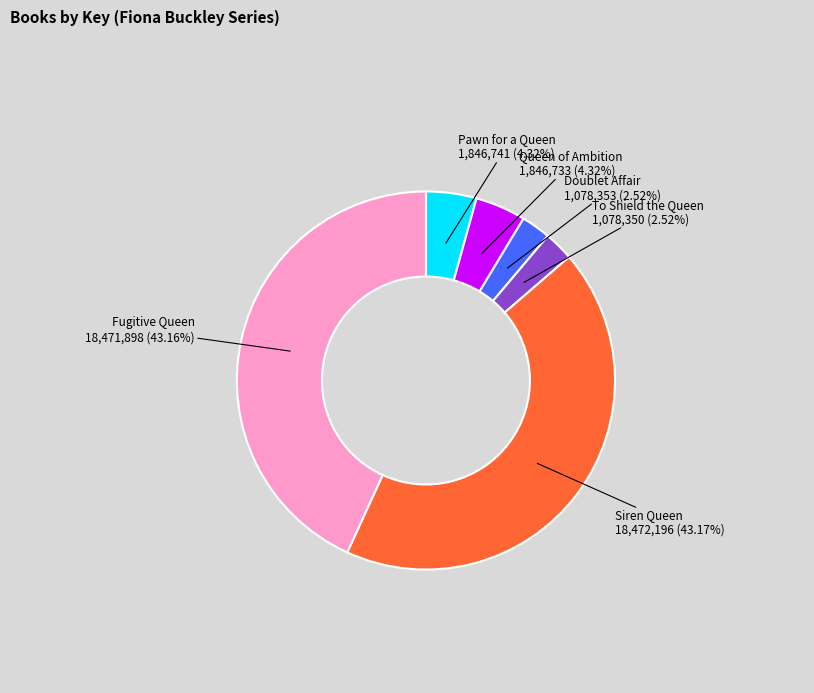

Is there a majority slice in this chart?

No